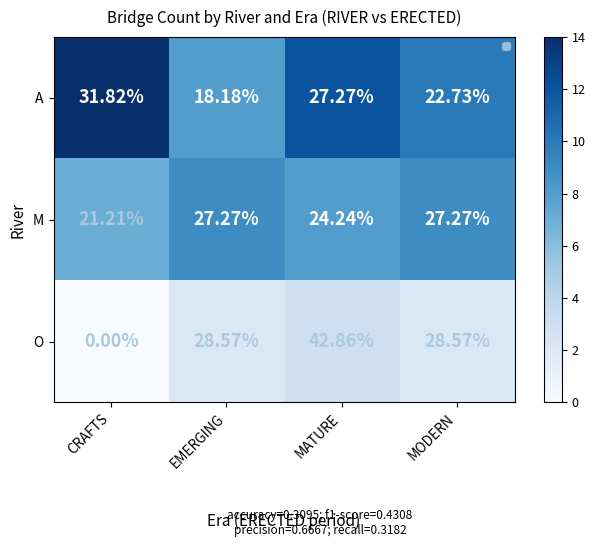

Which has a higher value, CRAFTS or EMERGING?

CRAFTS